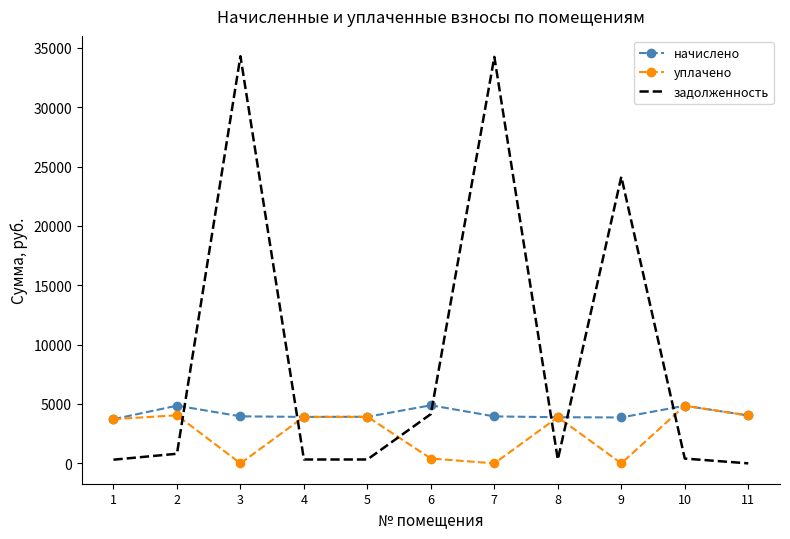

Which series has the widest spread of values?

задолженность